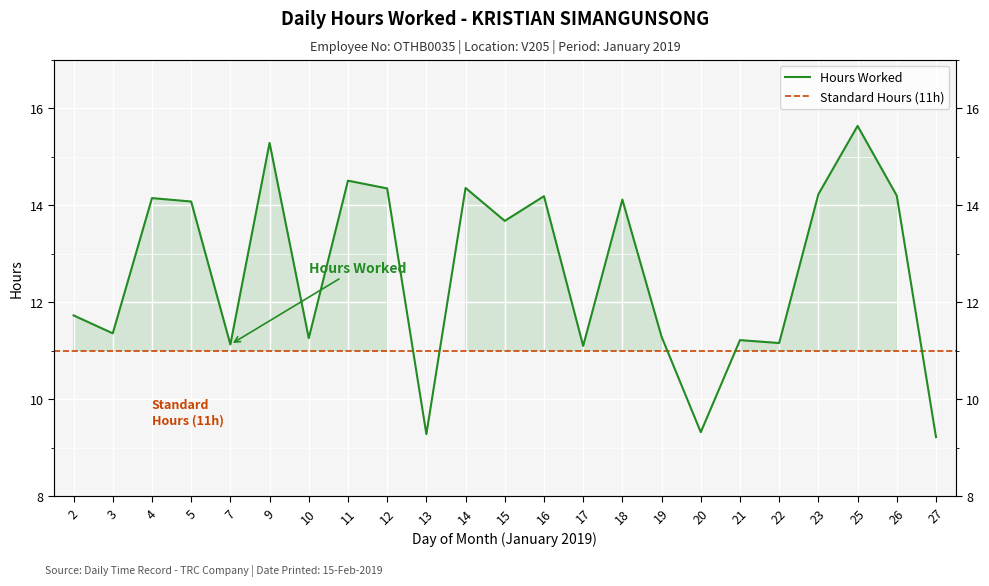

Which label corresponds to the largest value in the chart?

25